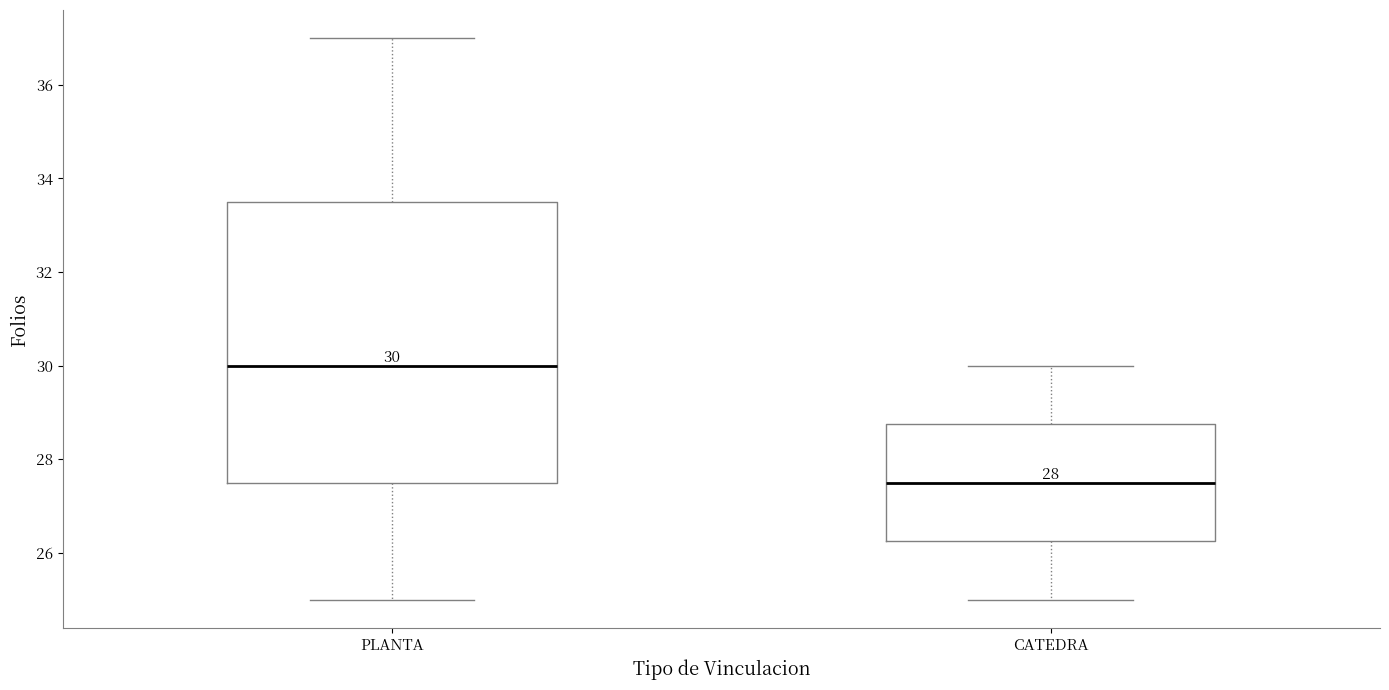

Which box is the tallest, from its lower edge to its upper edge?

PLANTA